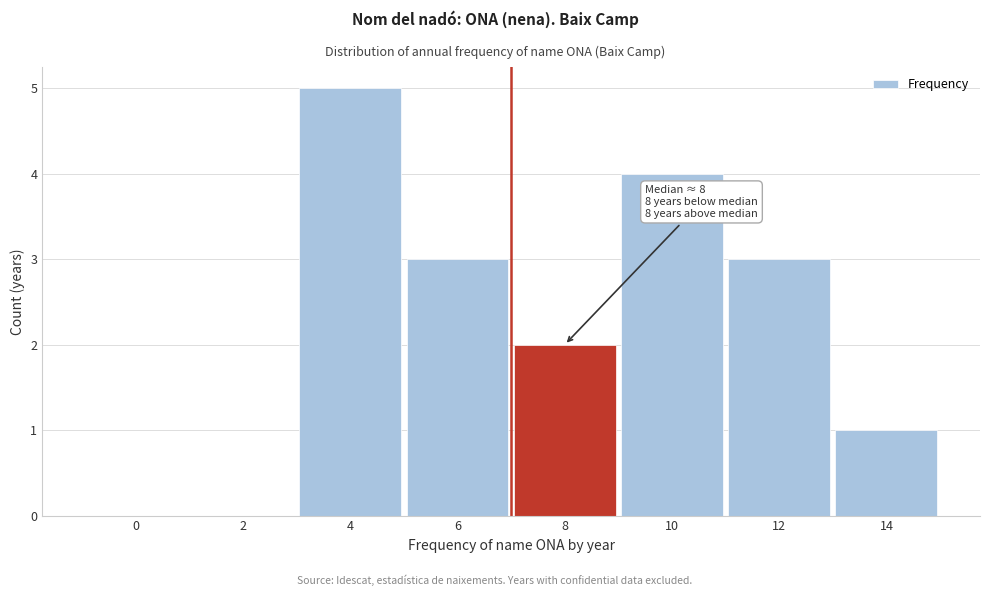

Reading left to right, what are all the values shown in this chart?

0=0	2=0	4=5	6=3	8=2	10=4	12=3	14=1